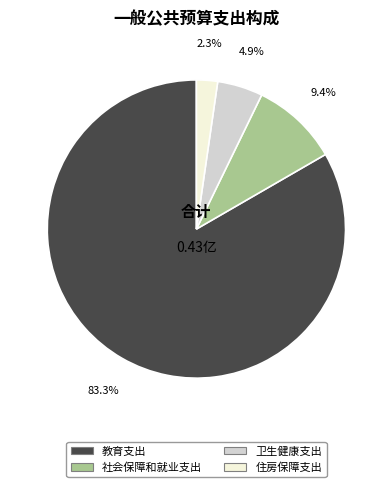

To the nearest percent, what is the difference between the 卫生健康支出 and 社会保障和就业支出 slice percentages?

5%